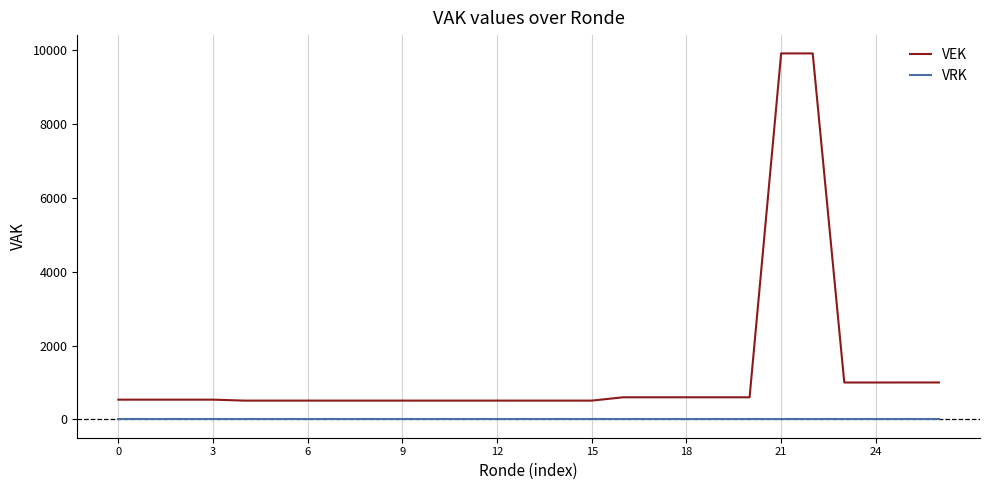

What is the greatest value displayed?

9905